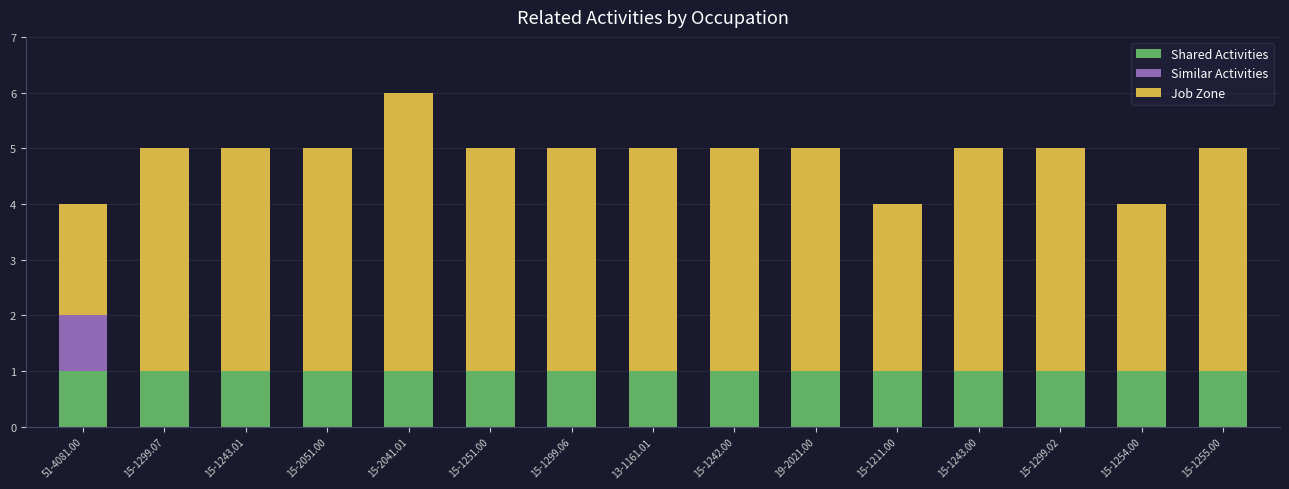

How many distinct data groups are displayed?

3